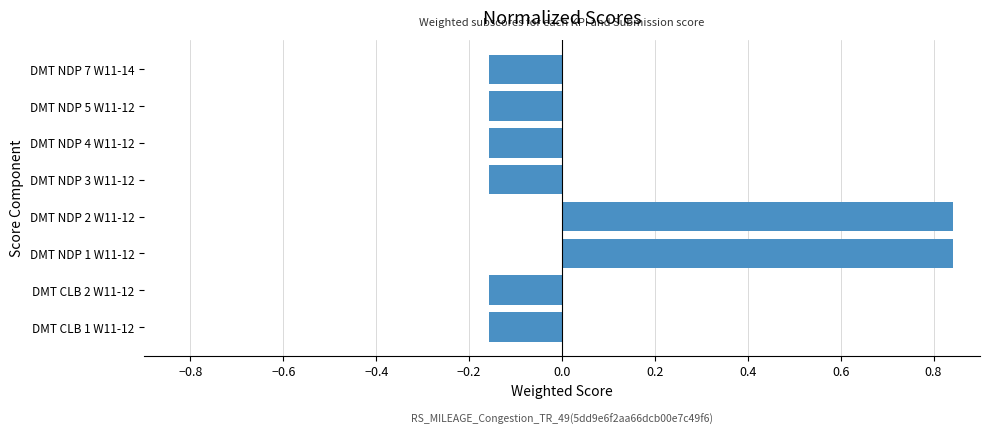

What is the sum of all values?

0.7